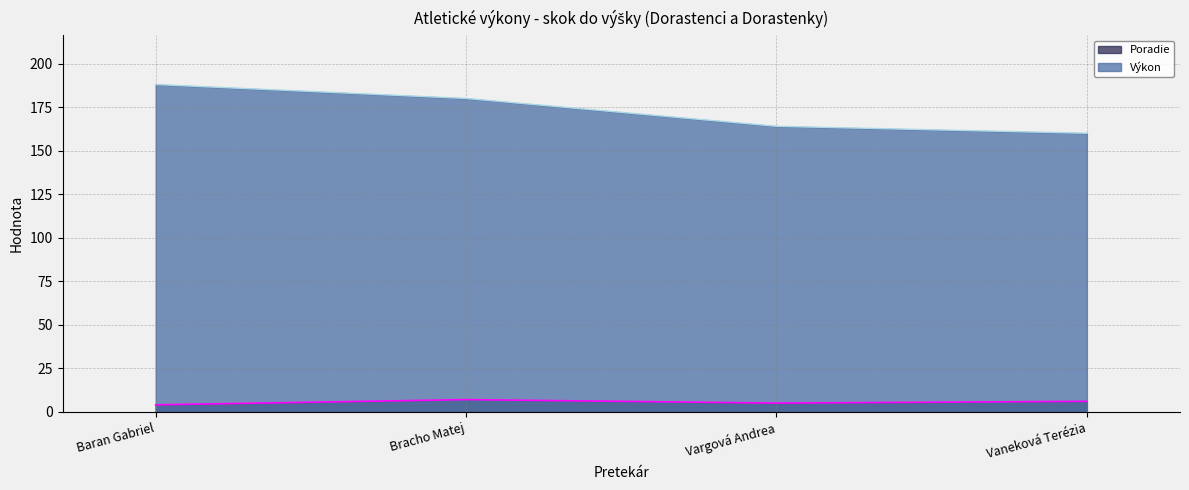

How many lines are shown in the chart?

2